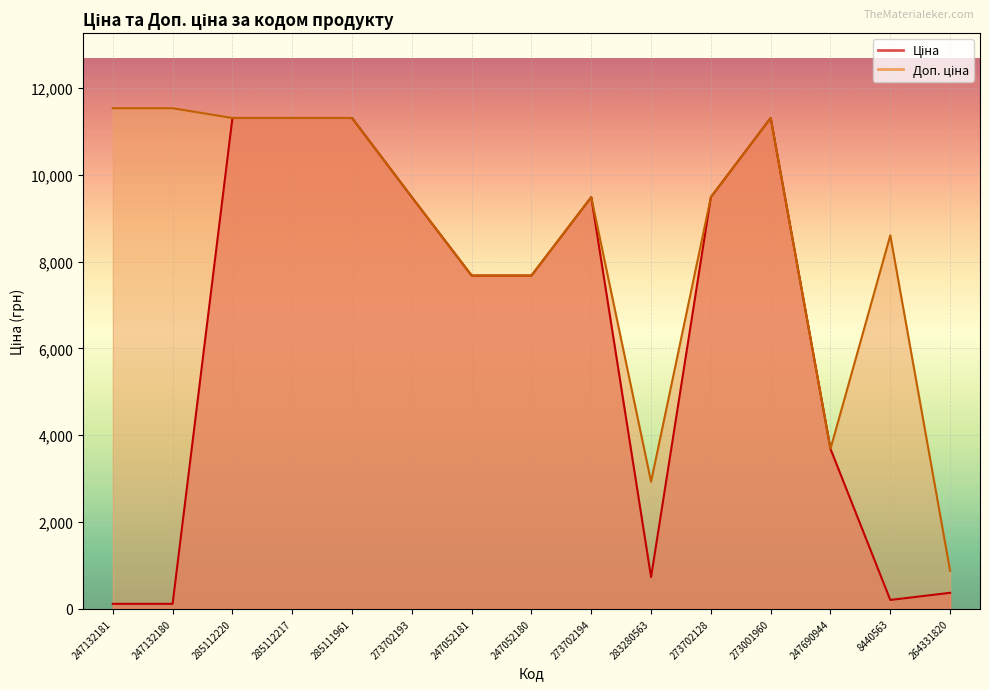

At how many categories does at least one series exceed 6158?

12